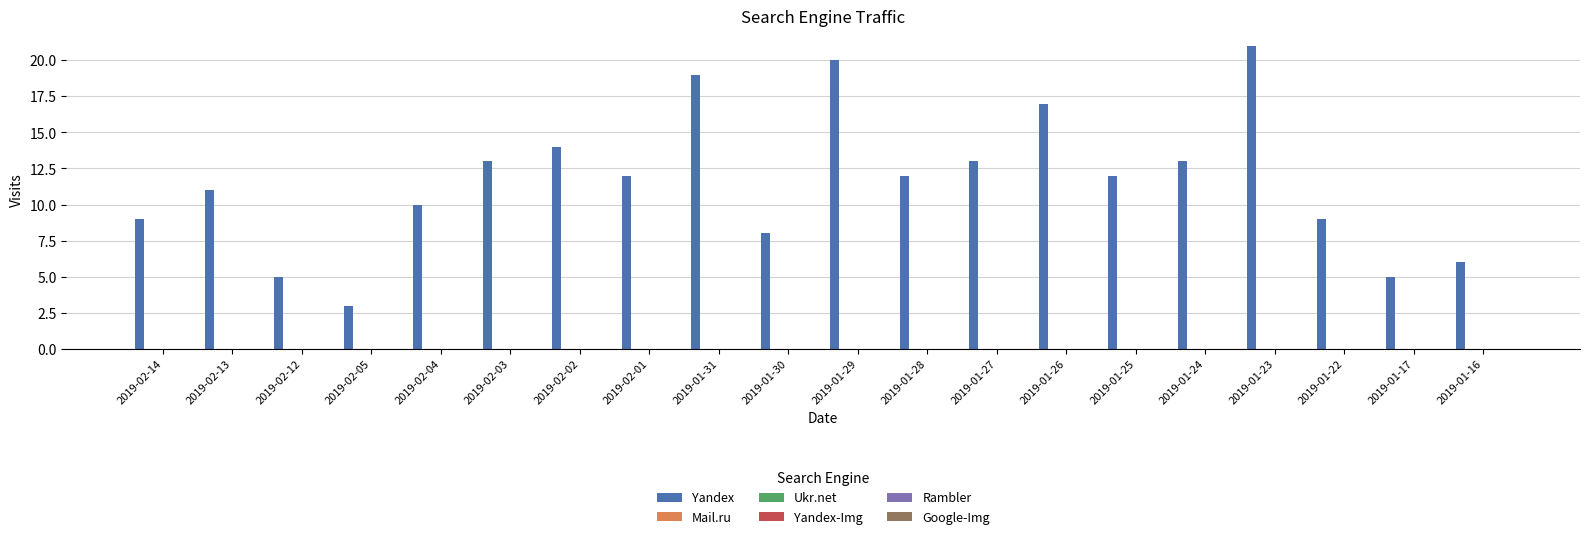

What is the minimum value shown in the chart?

3